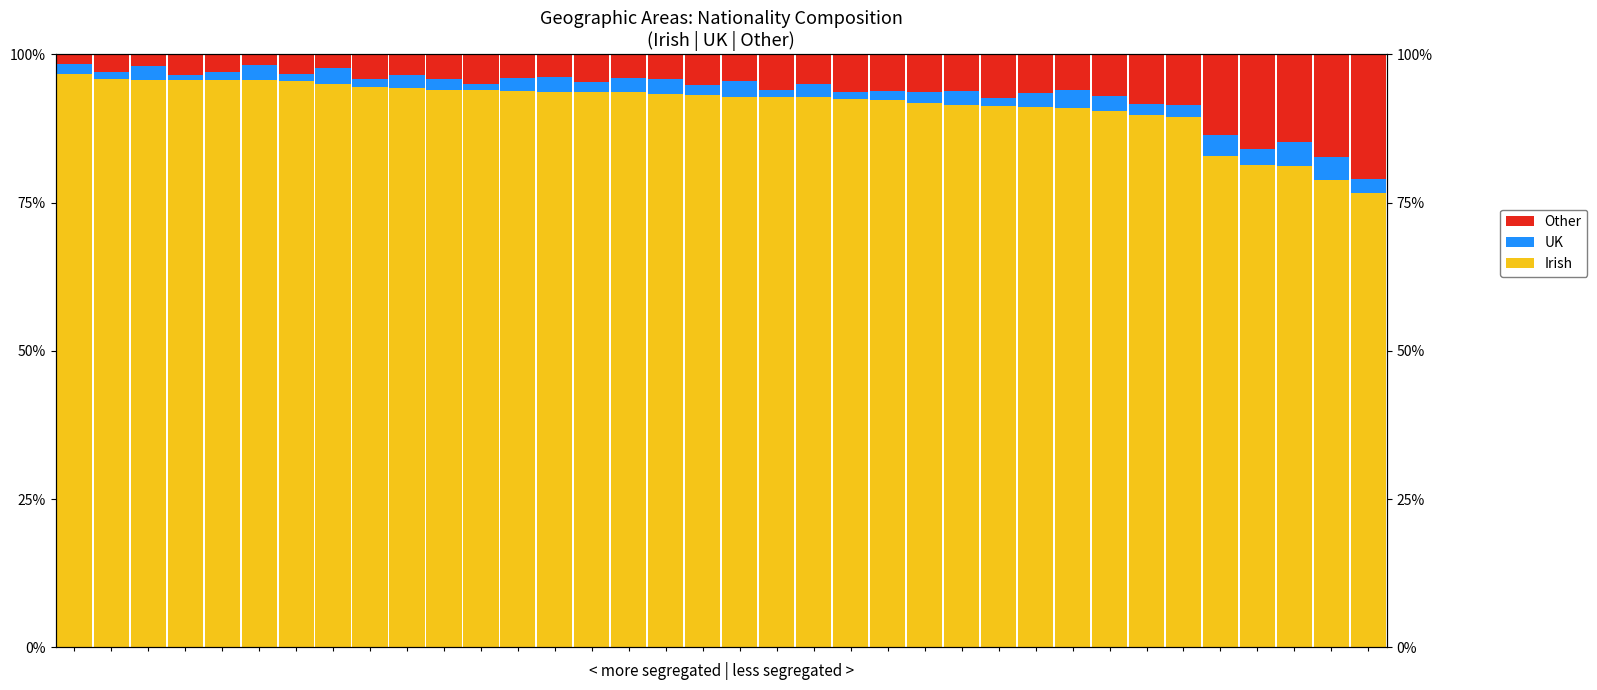

Count the number of categories in the chart.

36